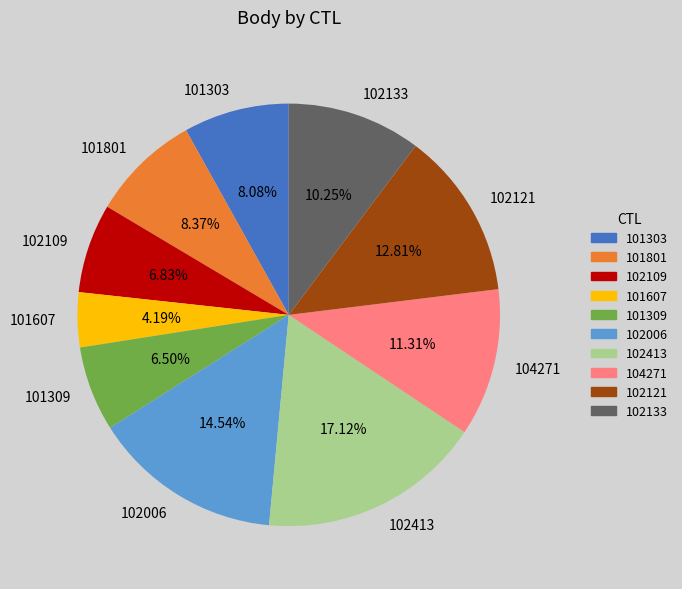

Does any single category account for the majority?

No